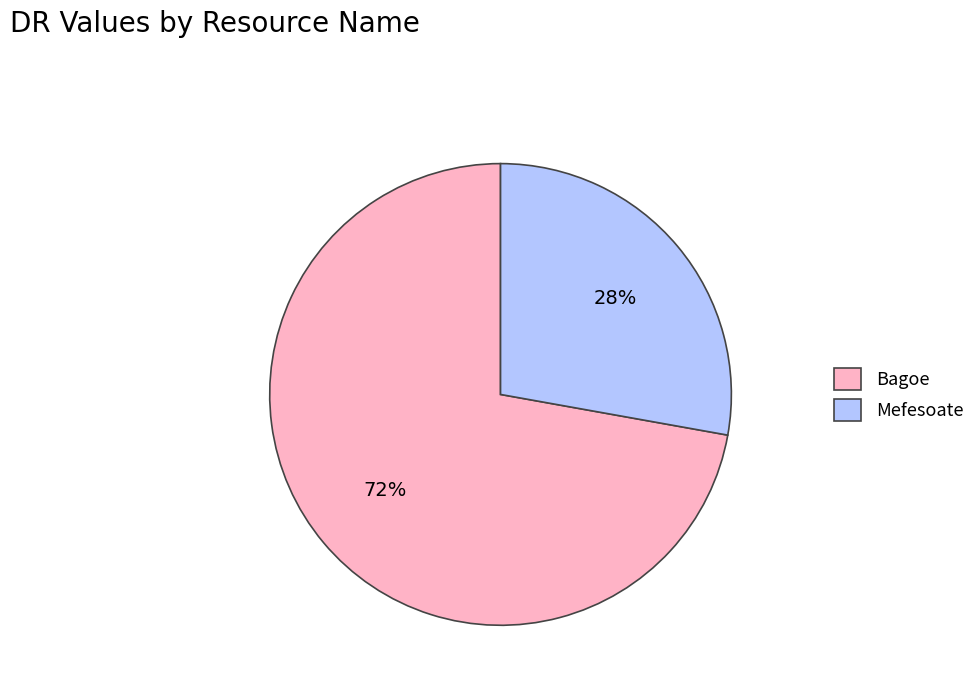

What is the ratio of the value at Bagoe to the value at Mefesoate?

2.6